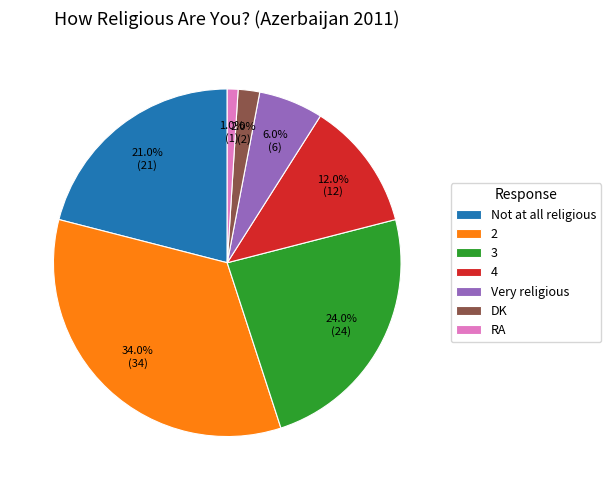

How many slices are in this pie chart?

7